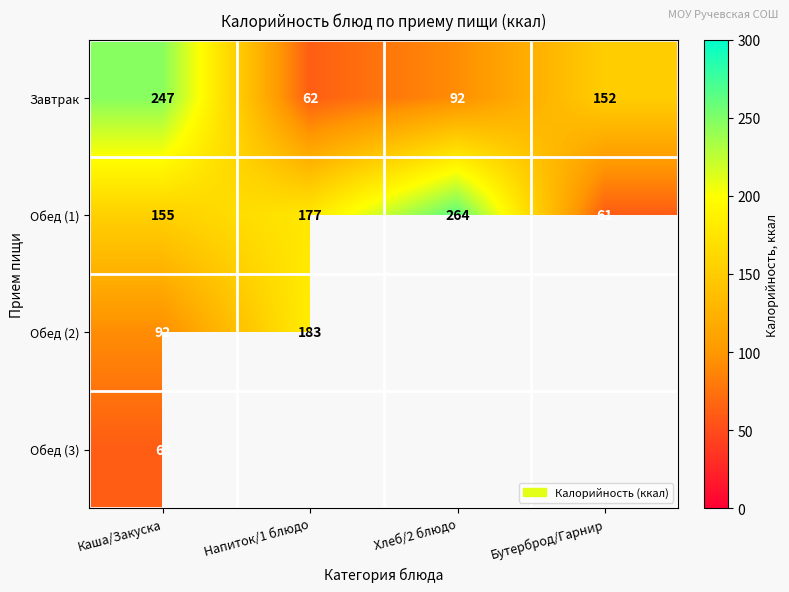

How many series are shown in this chart?

4